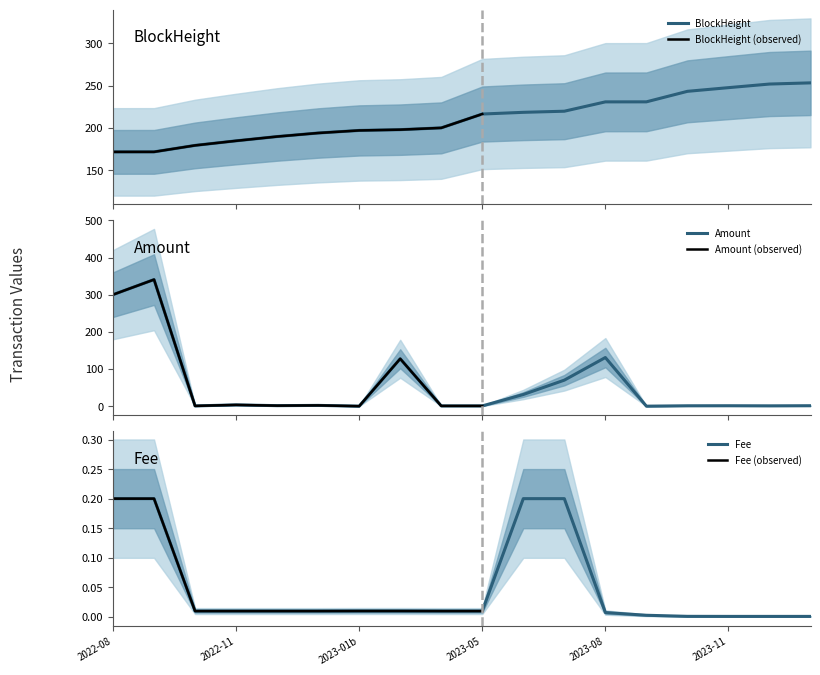

Reading left to right, what are all the values shown in this chart?

BlockHeight: 171.8	171.9	179.5	184.9	189.9	194.1	197.1	198.0	200.1	216.5	218.5	219.8	230.8	230.8	243.2	247.5	251.8	253.2
Amount: 300.0	340.6	0.7	3.4	1.4	2.1	0.0	127.6	0.7	0.7	31.4	70.0	130.9	0.0	1.0	1.1	0.9	1.2
Fee: 0.2	0.2	0.0	0.0	0.0	0.0	0.0	0.0	0.0	0.0	0.2	0.2	0.0	0.0	0.0	0.0	0.0	0.0